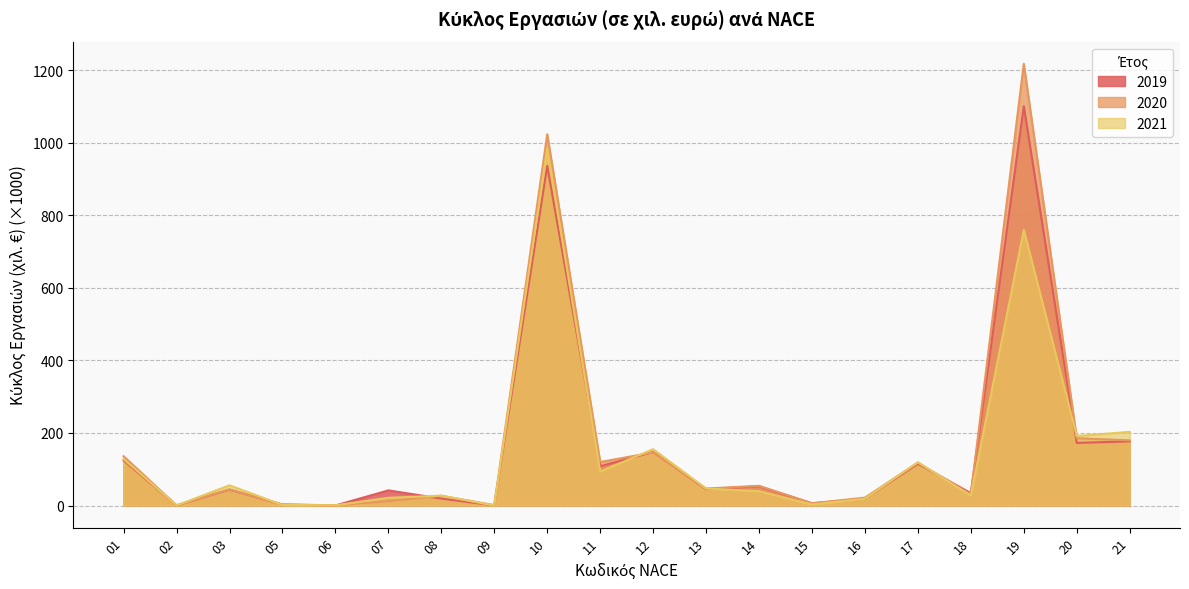

How many intersections are there between 2019 and 2020?

6